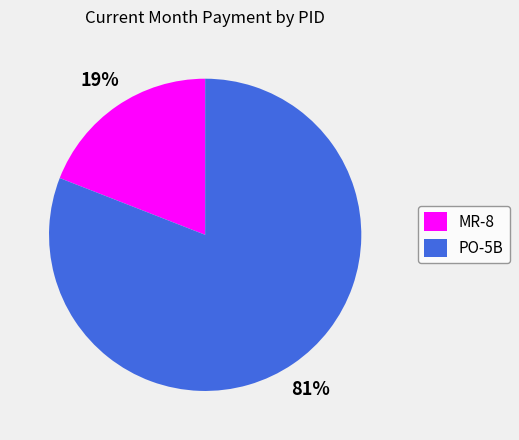

How many slices are in this pie chart?

2